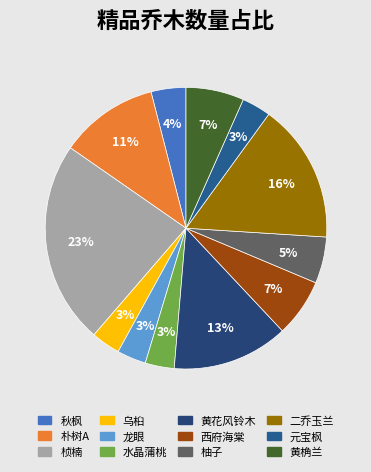

Is the sum of 秋枫 and 黄桷兰 greater than half?

No